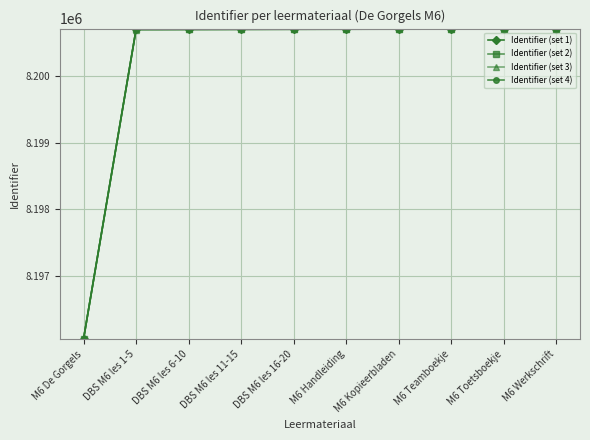

How many lines are shown in the chart?

4